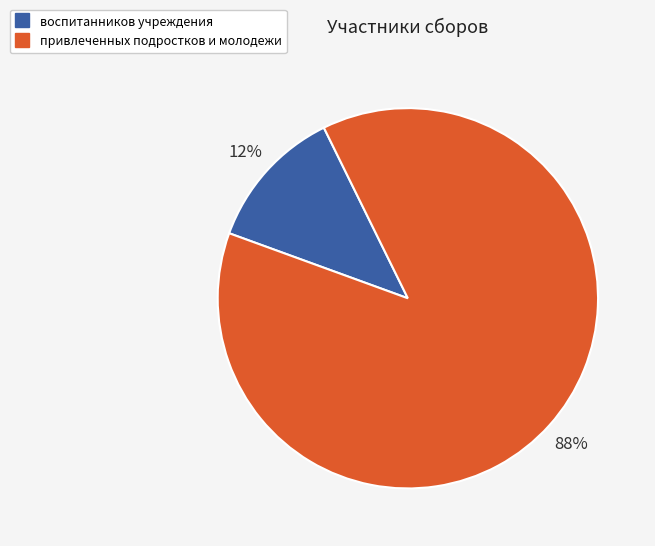

Which has a higher value, воспитанников учреждения or привлеченных подростков и молодежи?

привлеченных подростков и молодежи